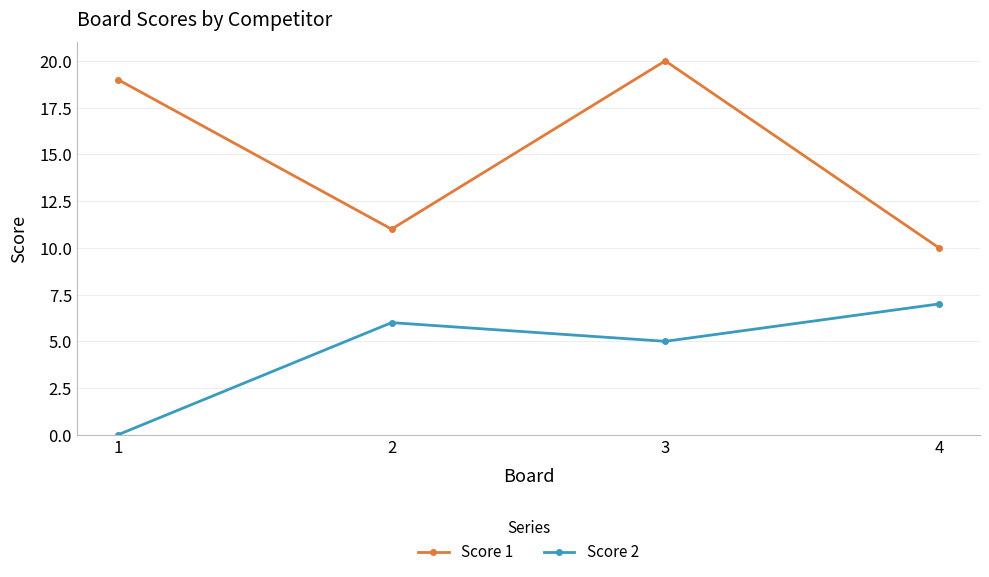

How many distinct data groups are displayed?

2